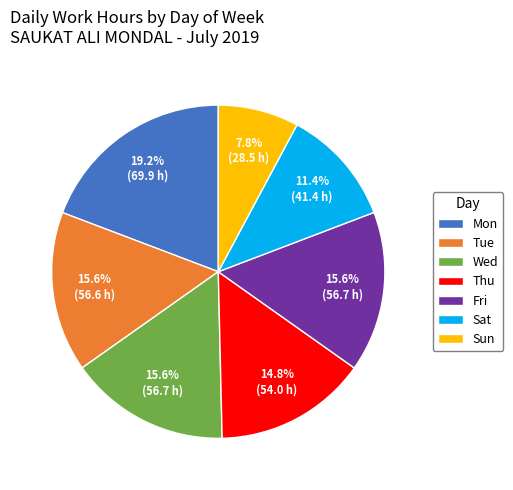

How many slices are in this pie chart?

7